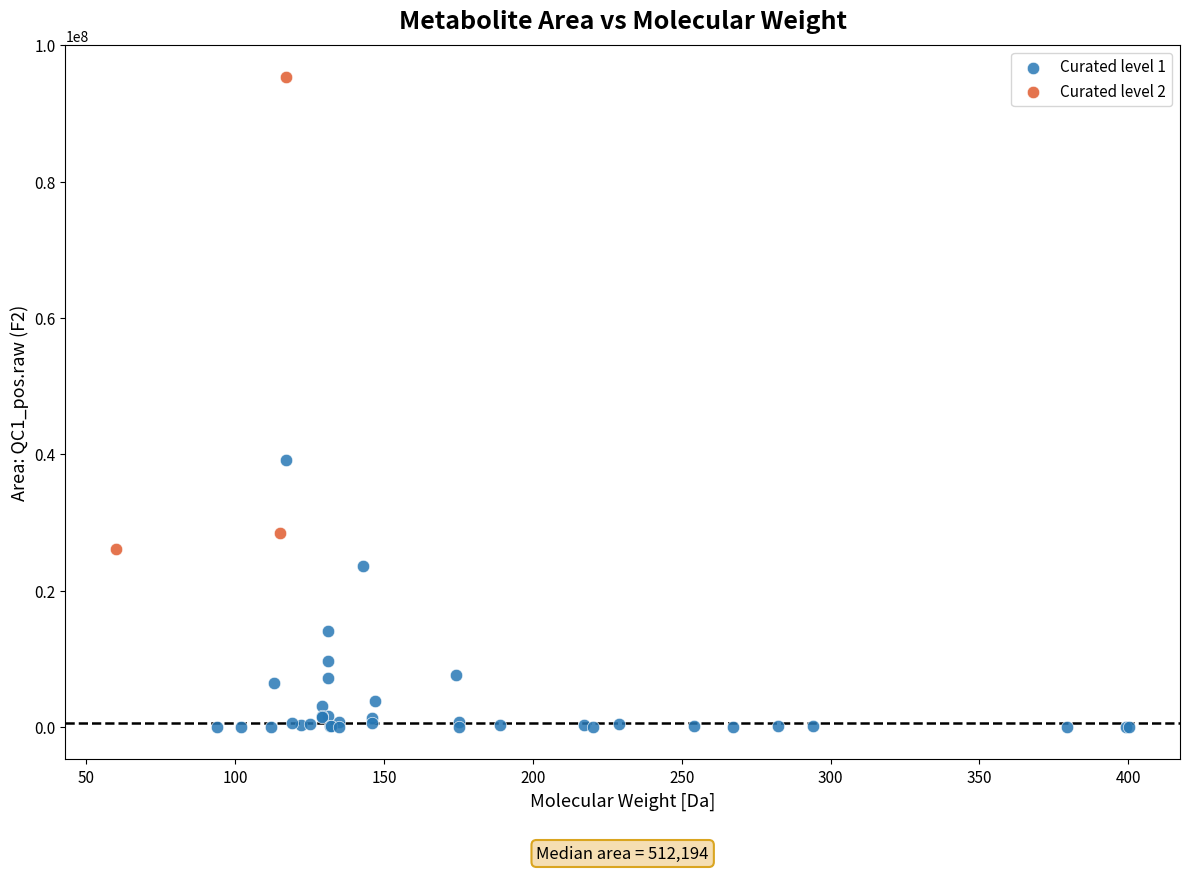

Which series has the largest Y range (max minus min)?

Curated level 2